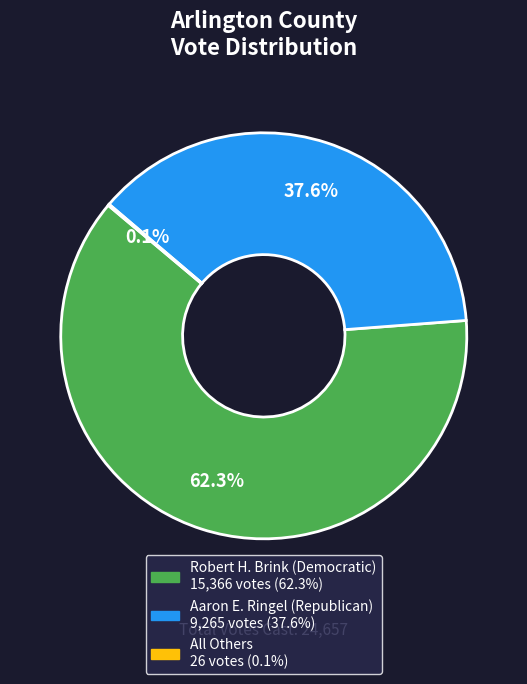

Is there any slice that represents more than half of the pie?

Yes